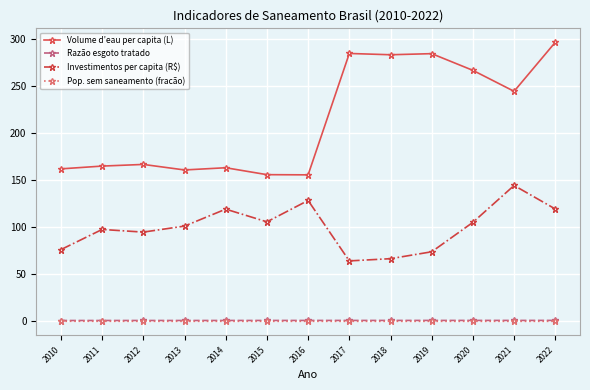

Where is Volume d’eau per capita (L) nearest to the value 225?

2021